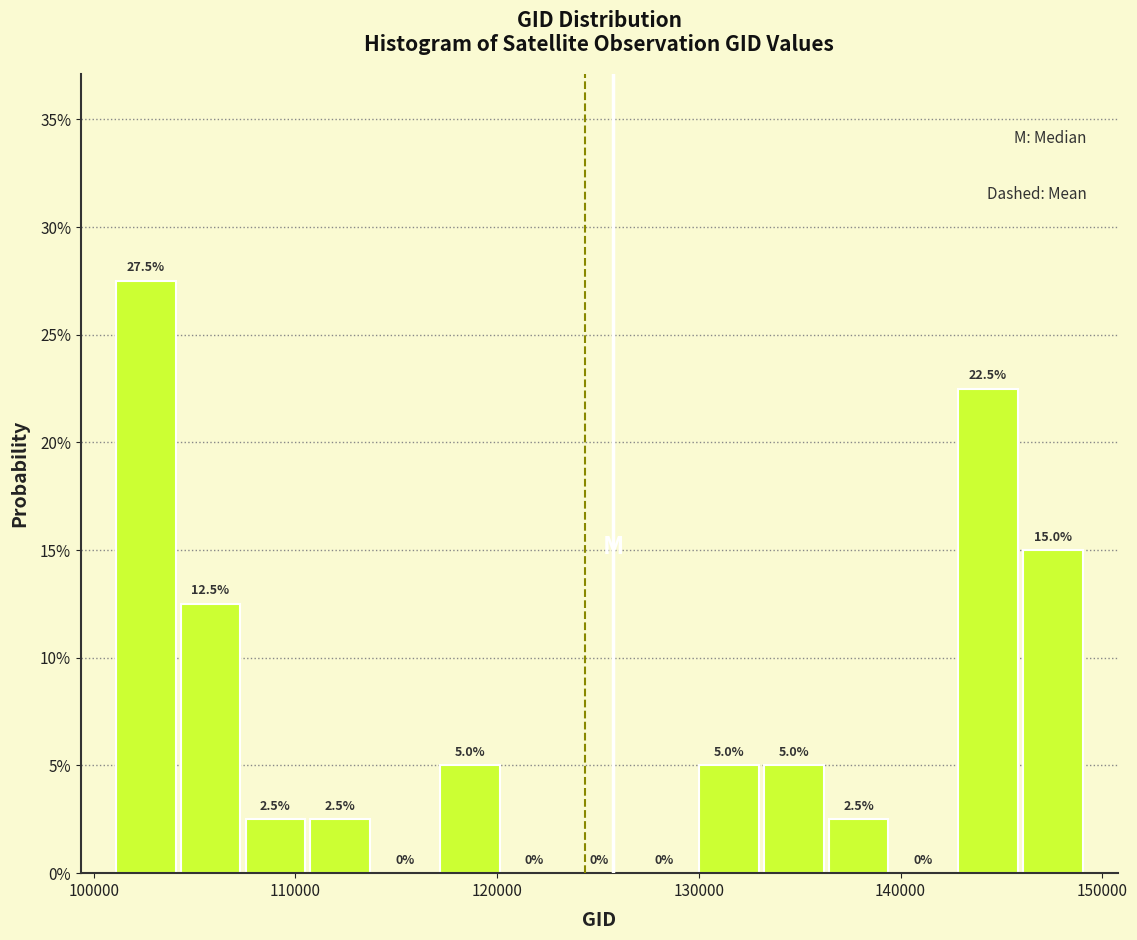

Around what value on the x-axis is the tallest bar? Give the approximate position of its centre, as read against the axis.

103000